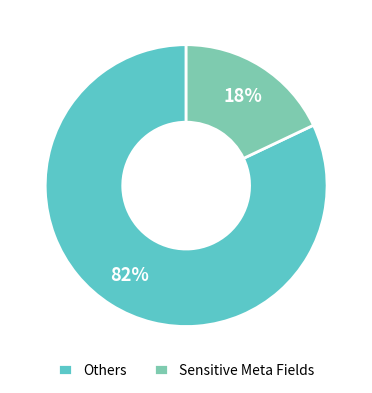

True or false: Others accounts for 82% of the total.

True